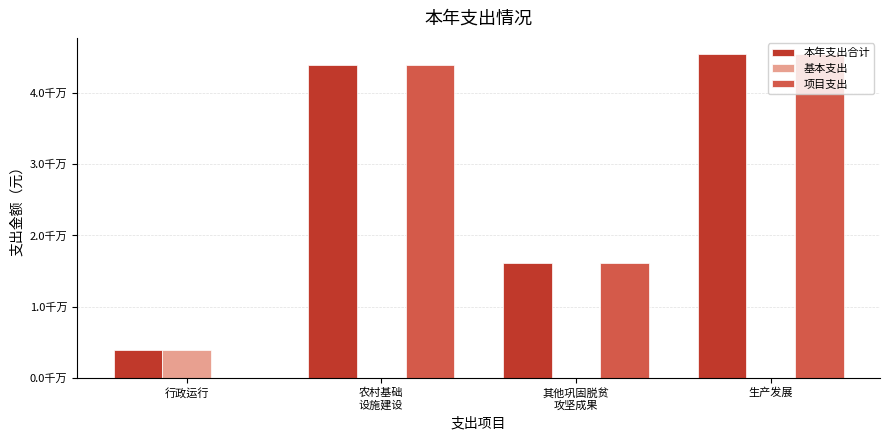

What is the label of the 2nd bar from the left?

农村基础
设施建设